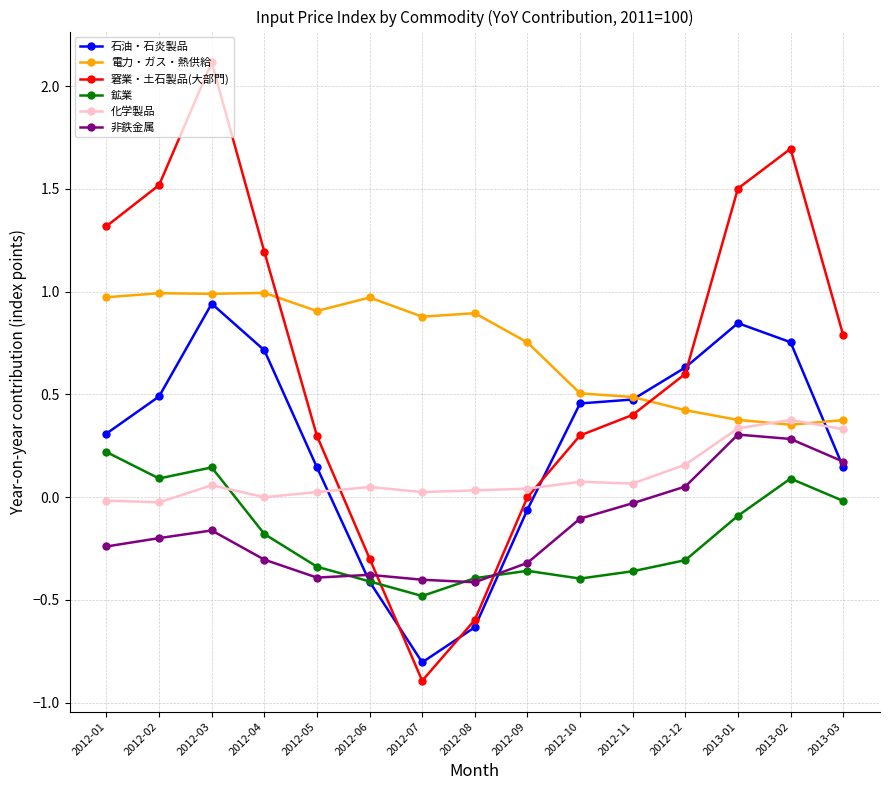

What is the difference between the maximum and second lowest values in the 電力・ガス・熱供給 series?

0.6